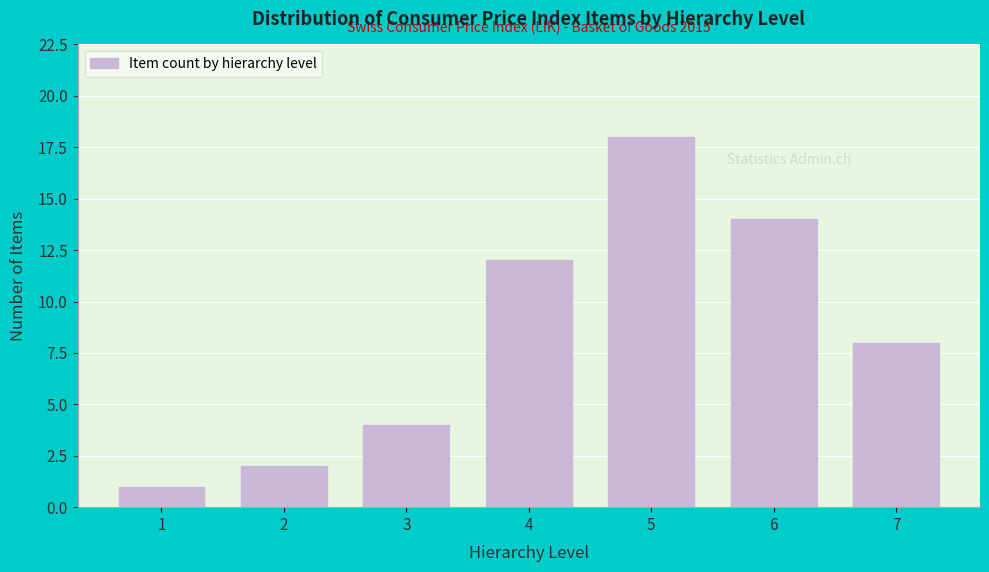

Reading left to right, what are all the values shown in this chart?

1	2	4	12	18	14	8